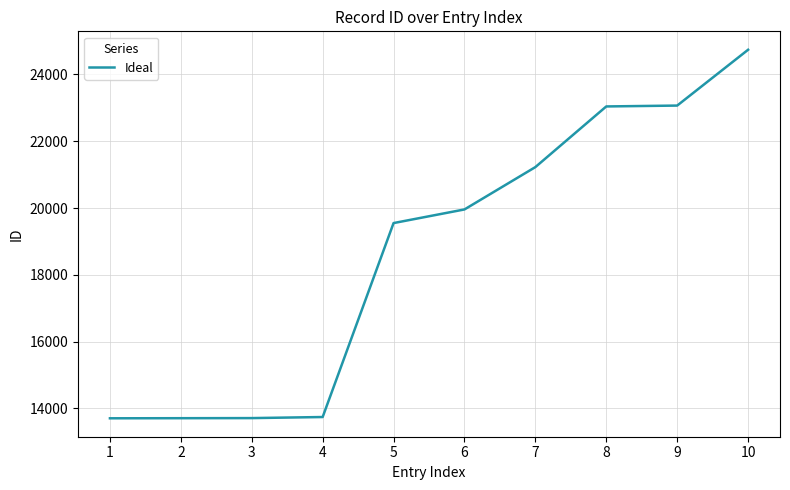

What is the minimum value shown in the chart?

13705